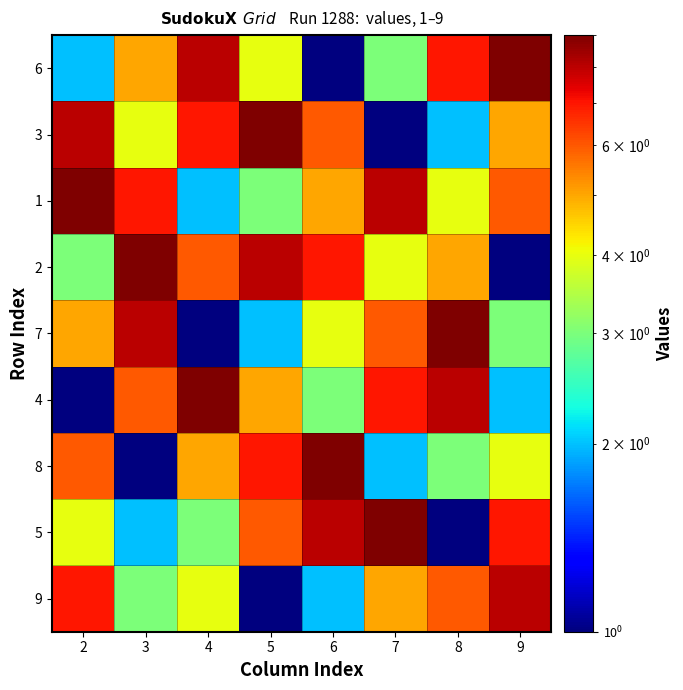

Which series has the widest spread of values?

6